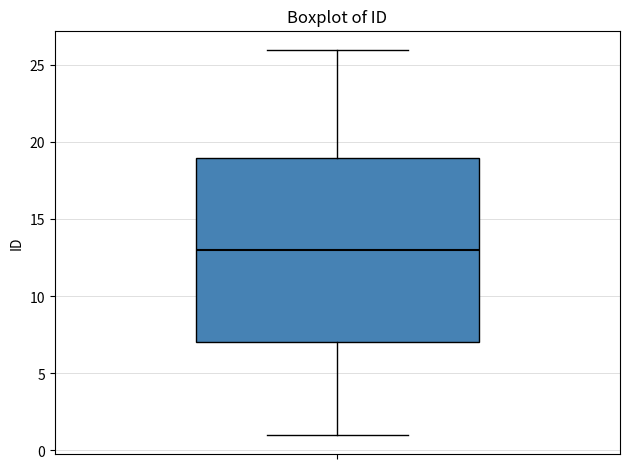

Transcribe this box plot: give where the median line is, the range the box spans, and where the two whiskers end, as read against the y-axis. The values are not printed on the chart, so give them approximately, as read against the axis.

median 13, box 7 to 19, whiskers 1 to 26